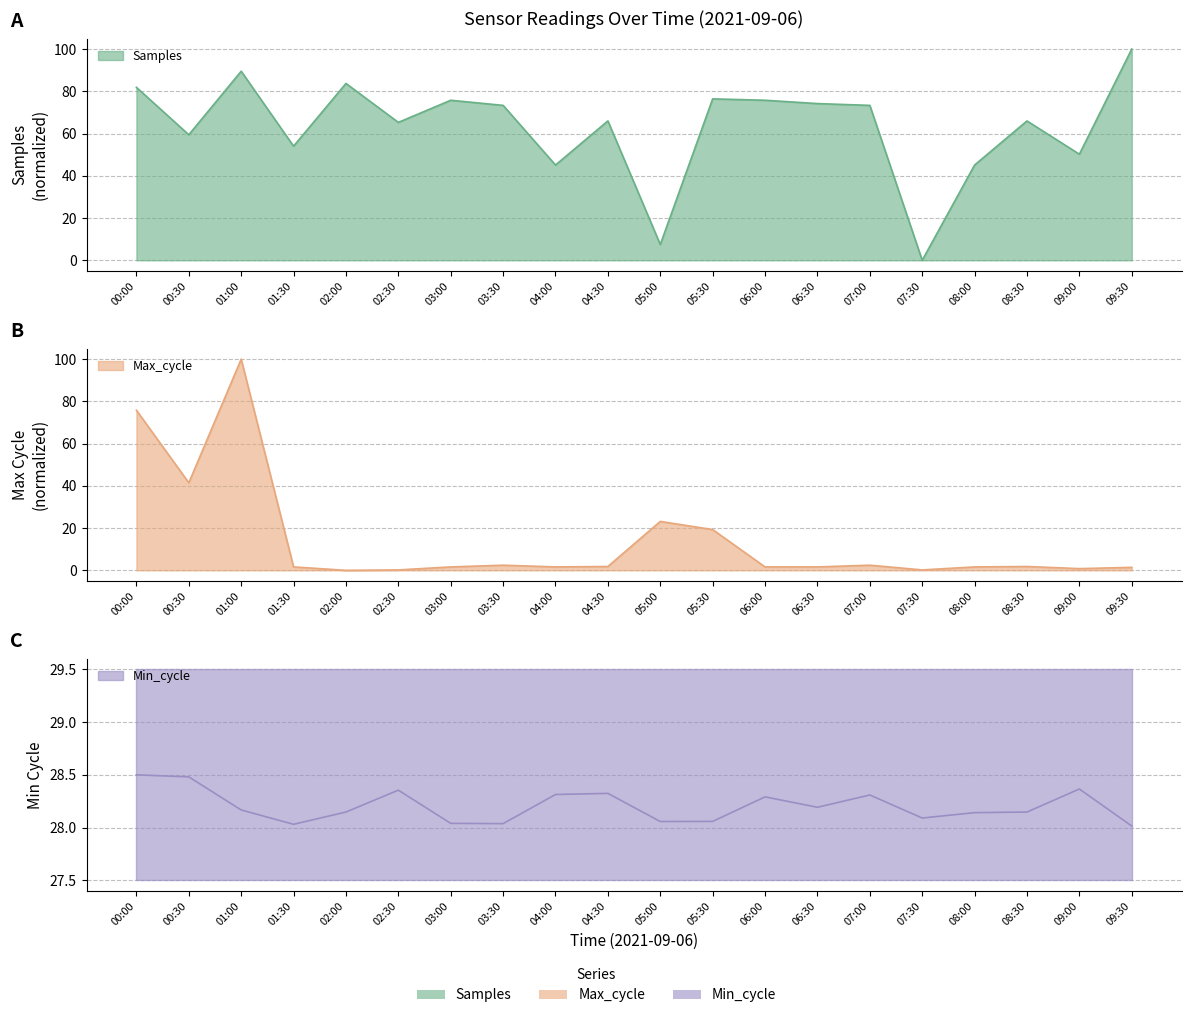

The Samples series shows 9.4 at 04:00. True or false?

False